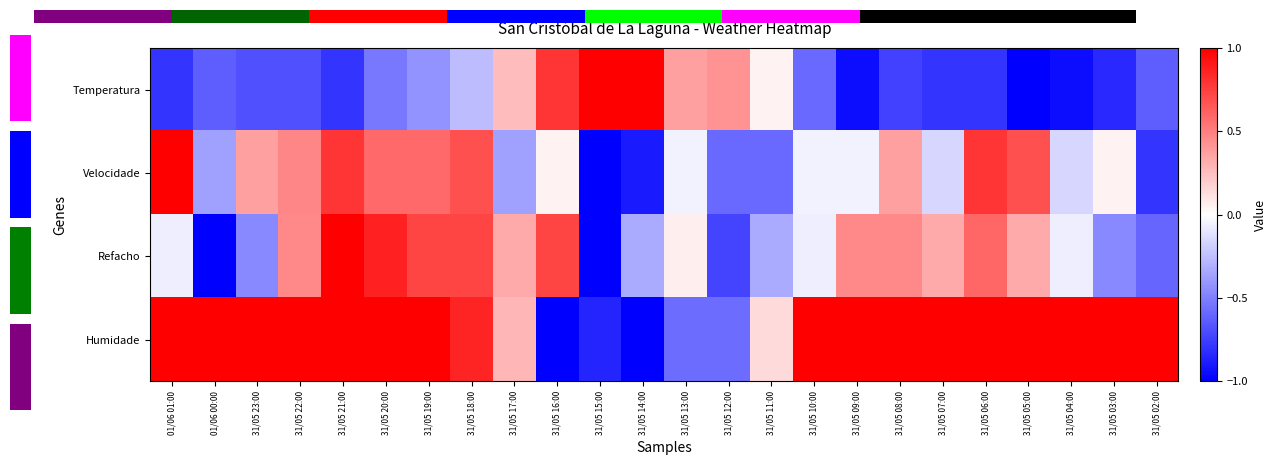

What is the lowest value of the Velocidade series?

-1.0